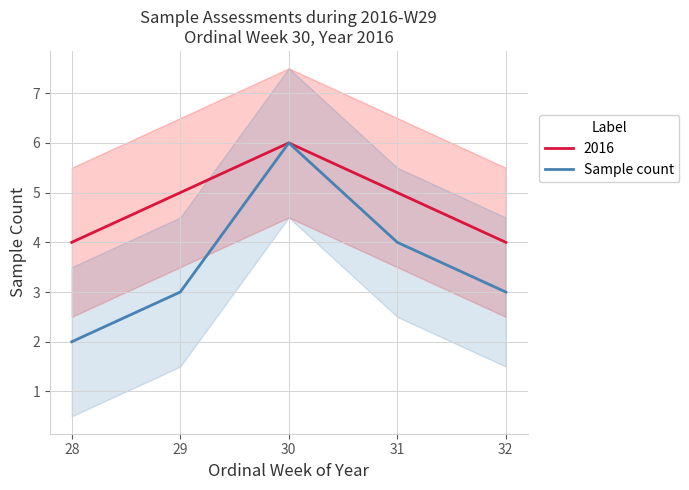

How many lines are shown in the chart?

1